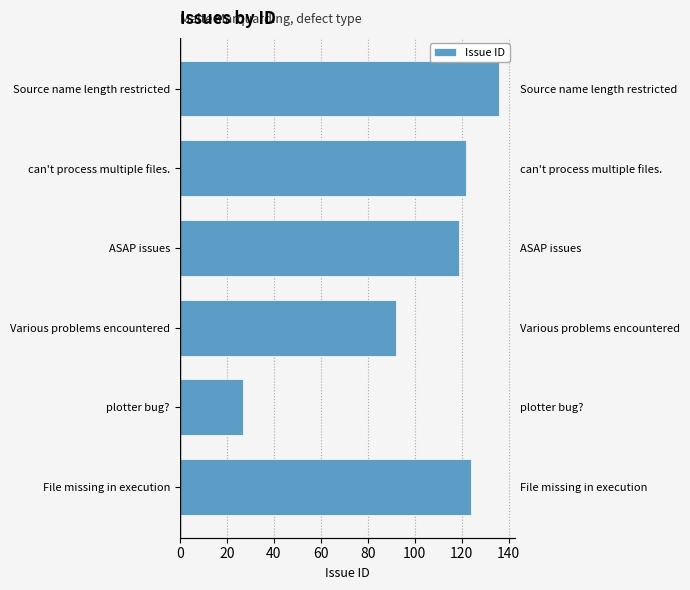

What is the value of the 6th bar from the left?

136